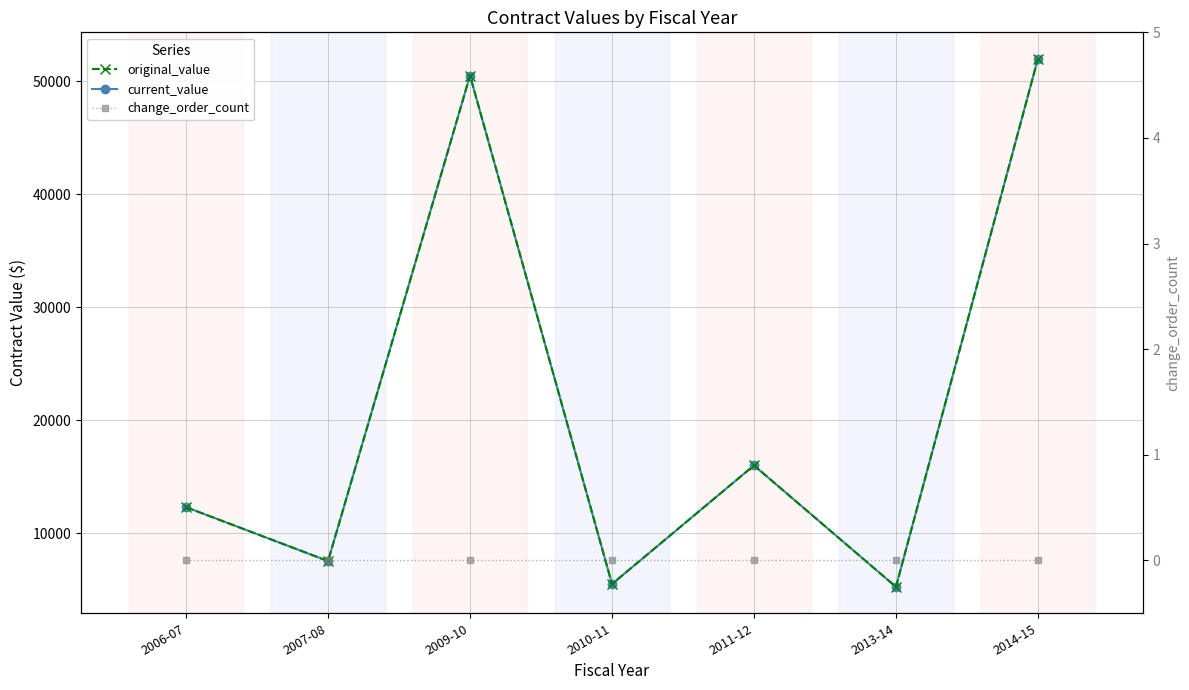

Which has a higher value, 2006-07 or 2014-15?

2014-15